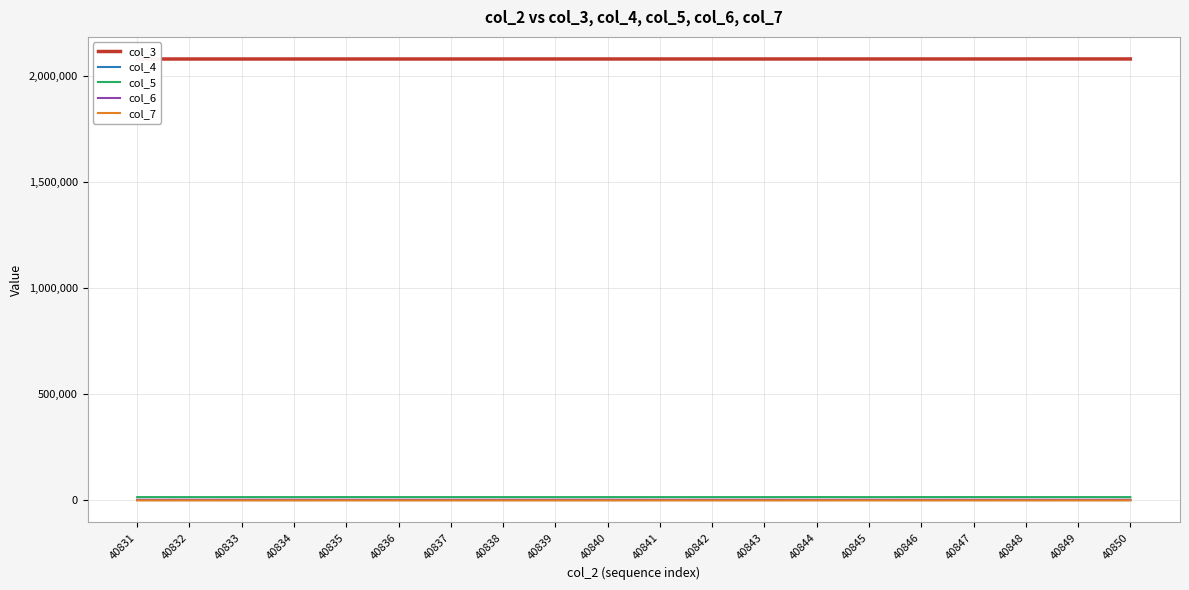

The value of col_5 at 40850 is 3952. True or false?

False